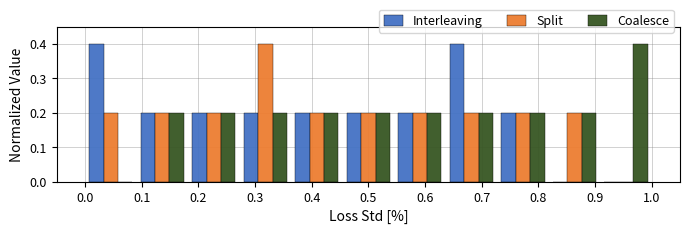

What is the height of the Coalesce bar covering 0.09 to 0.18 on the x-axis? Neither the bar edges nor the heights are printed on the chart, so give them approximately, as read against the axes.

0.2